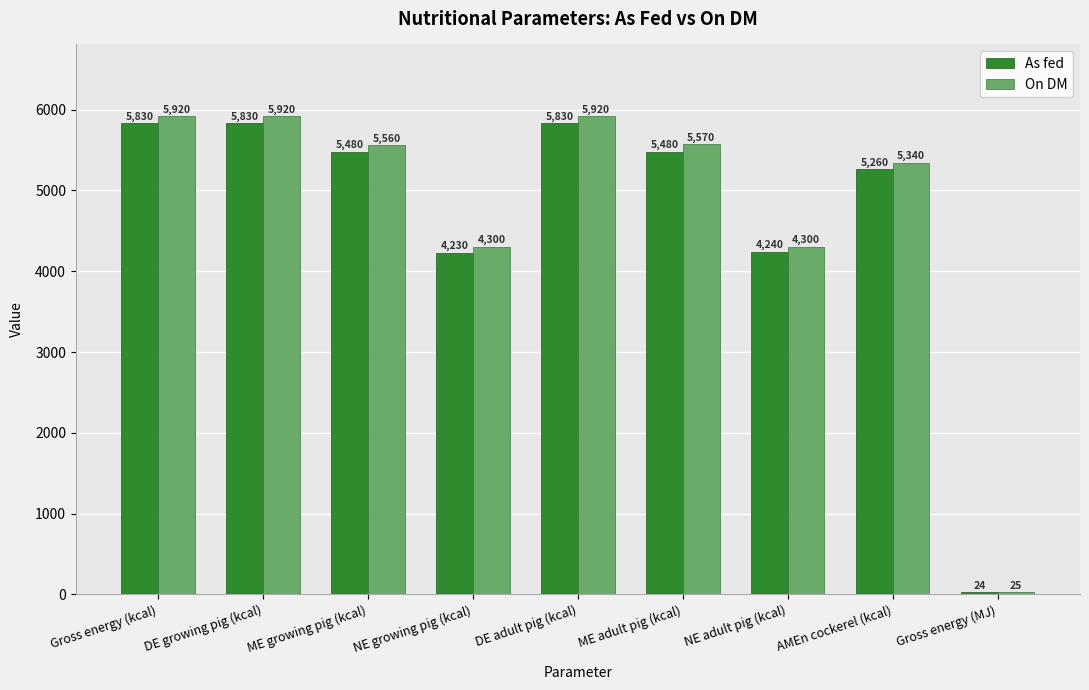

What is the label of the 6th bar from the left?

ME adult pig (kcal)